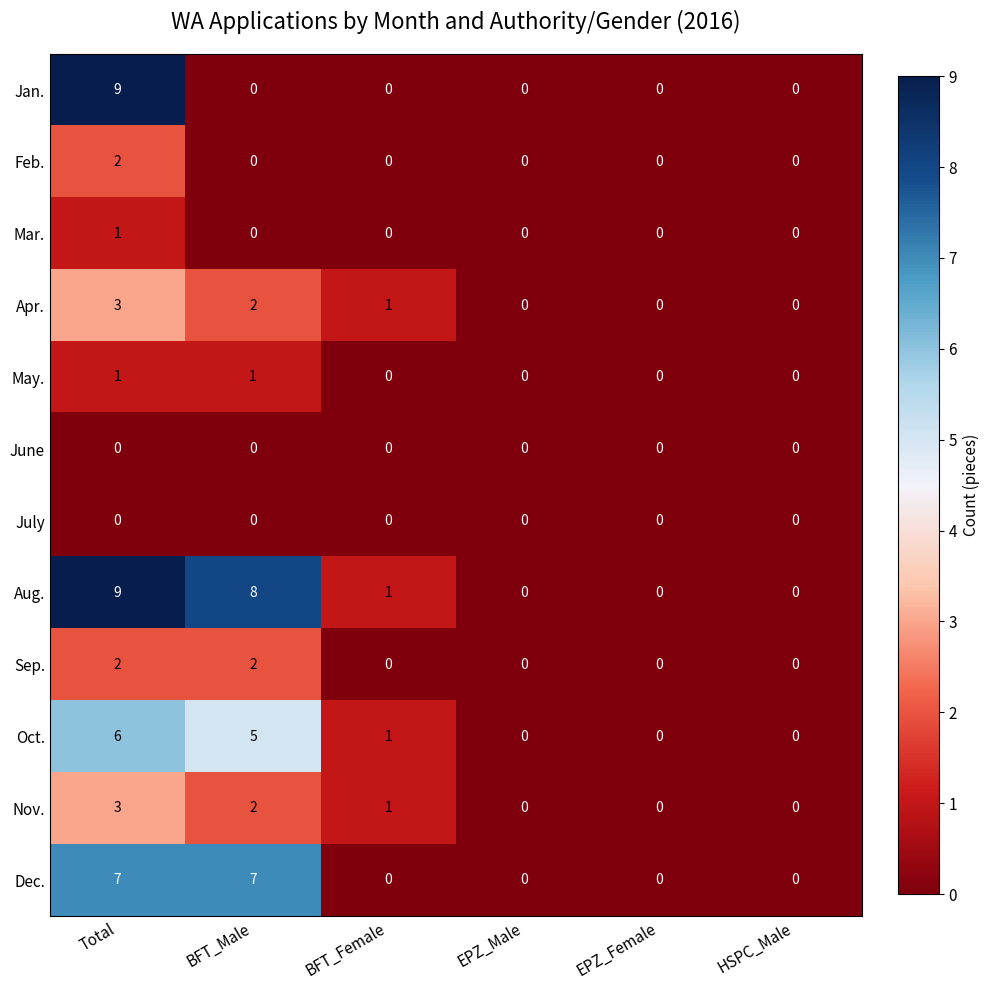

How many distinct data groups are displayed?

12